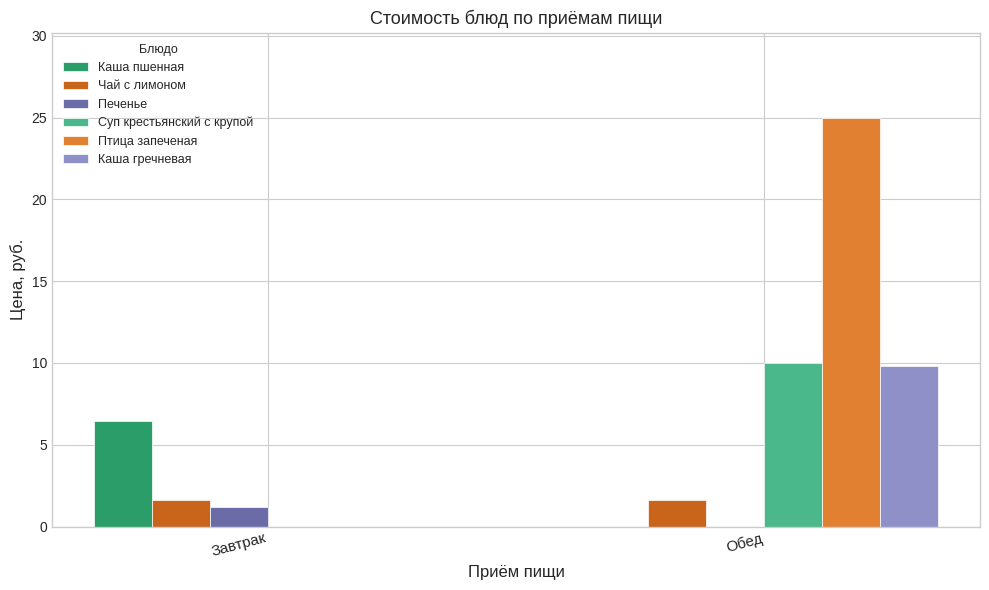

Read the Каша гречневая value at Обед.

9.8